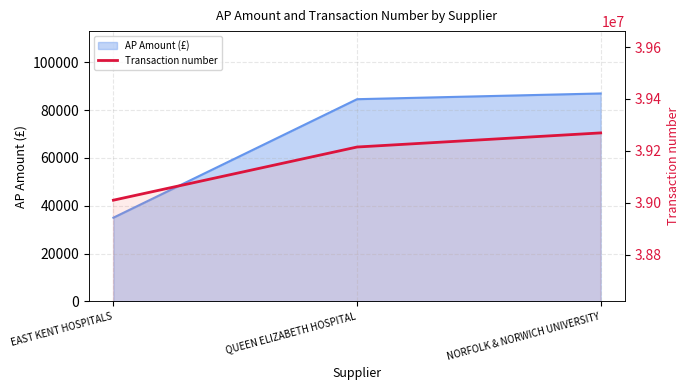

How many values are between 39009570 and 39269127?

3